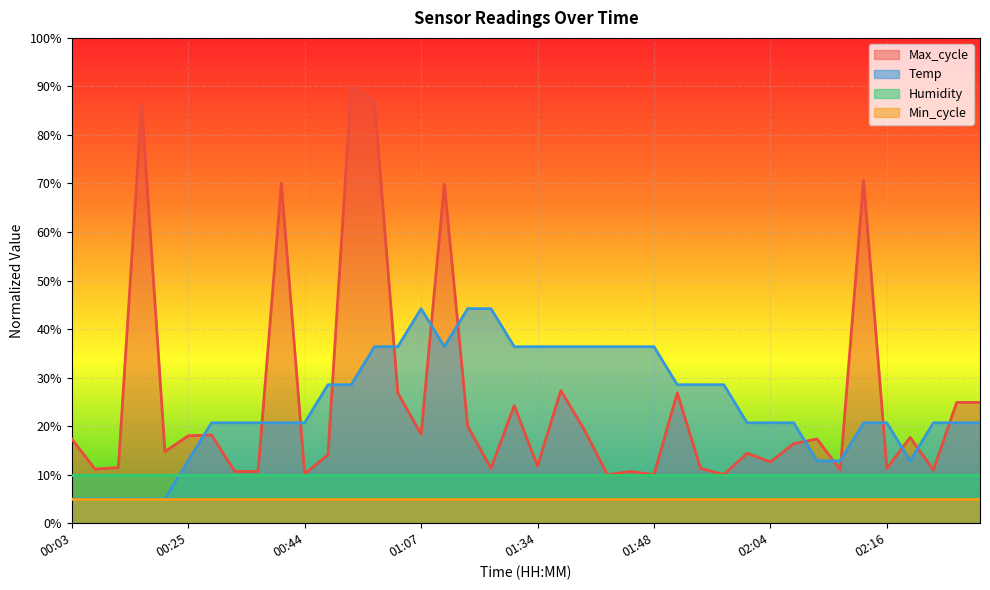

What is the value of the Max_cycle point at the 24th from the left?

10.0